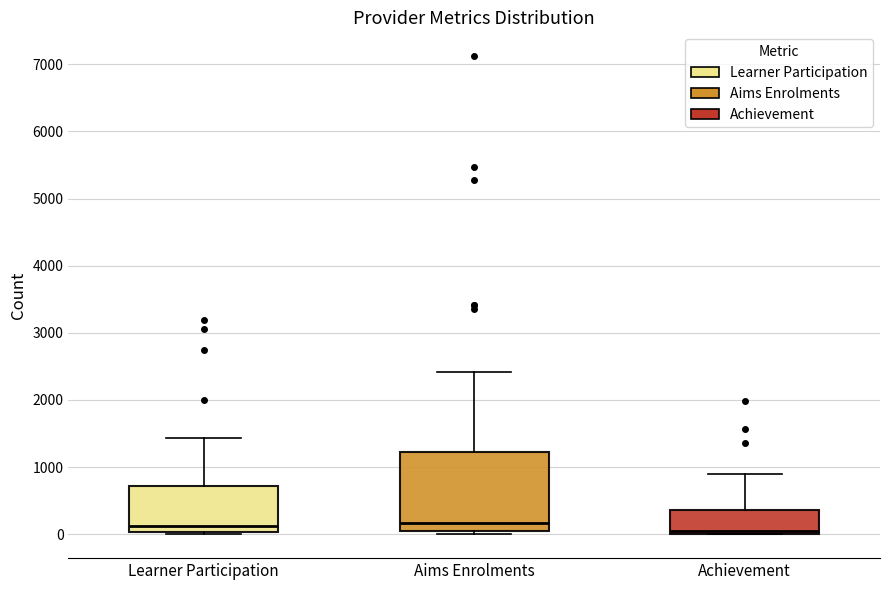

Which box is the tallest, from its lower edge to its upper edge?

Aims Enrolments